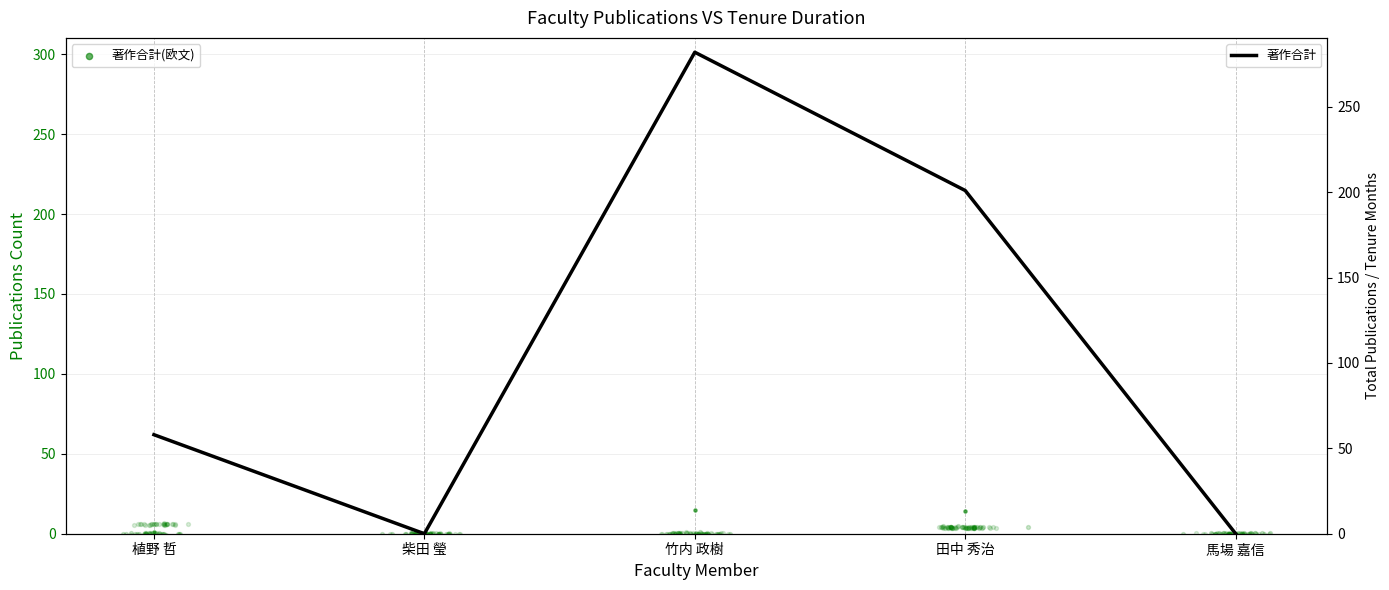

Which series reaches the maximum Y coordinate?

著作合計